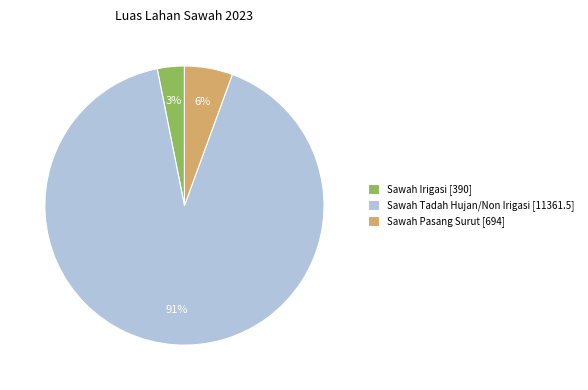

Which slice is the smallest?

Sawah Irigasi